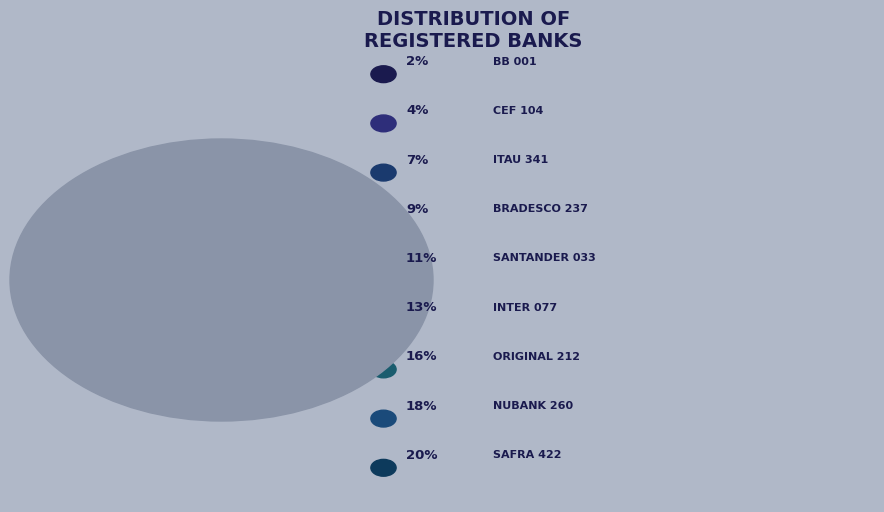

Which category has the biggest portion of the pie?

BANCO SAFRA 422